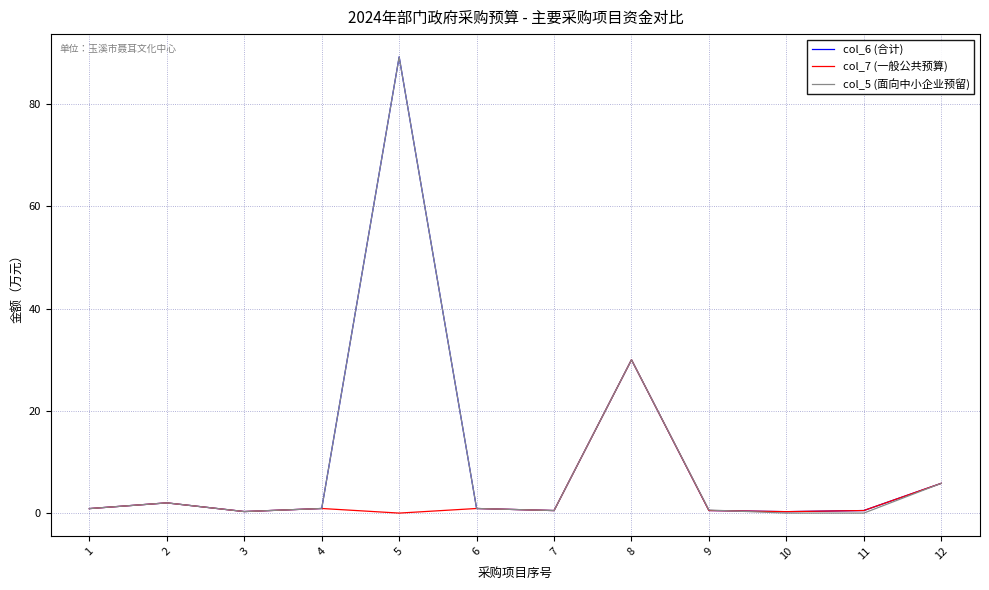

At which category is the sum across all series the highest?

5